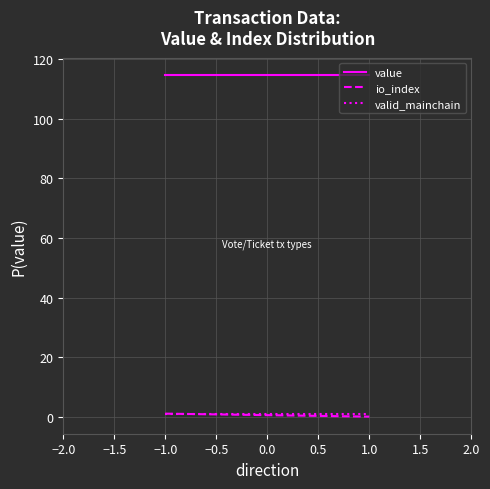

Is this an area chart (filled region under the line)?

No